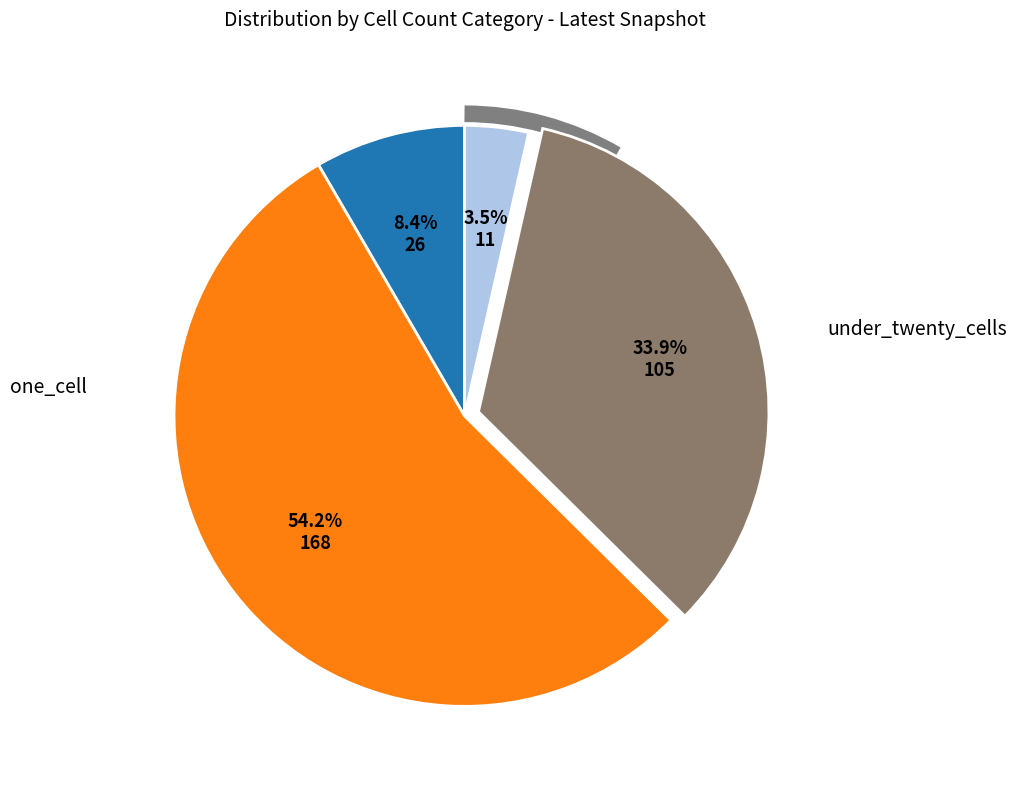

Does any single category account for the majority?

Yes